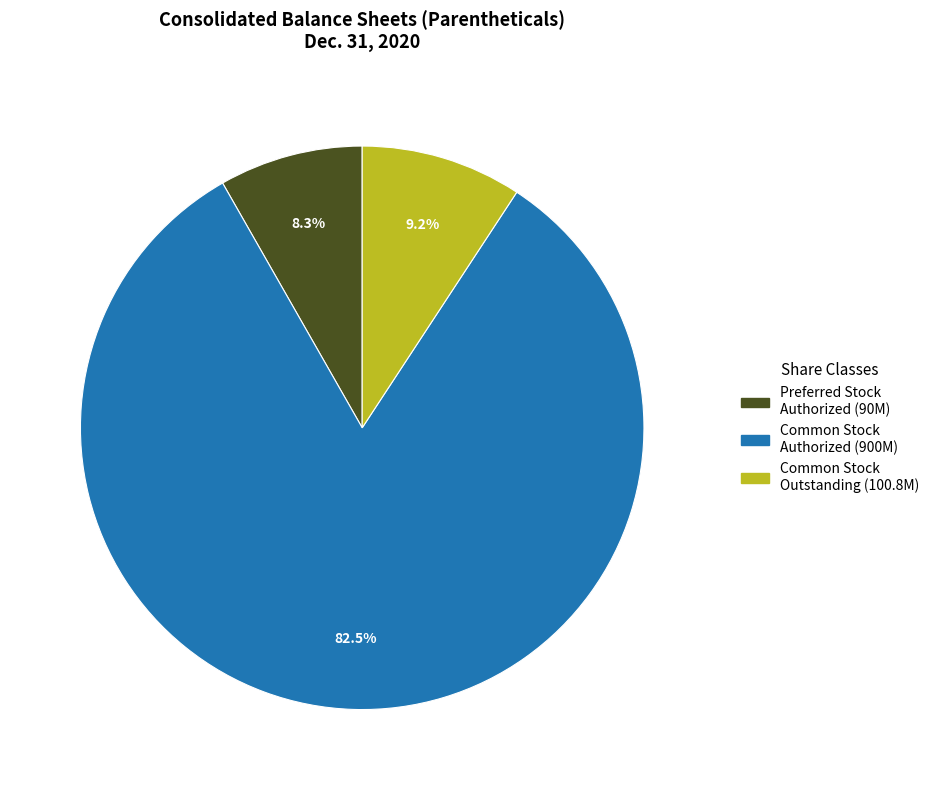

What is the total percentage of Preferred Stock Authorized (90M) and Common Stock Authorized (900M)?

90.8%